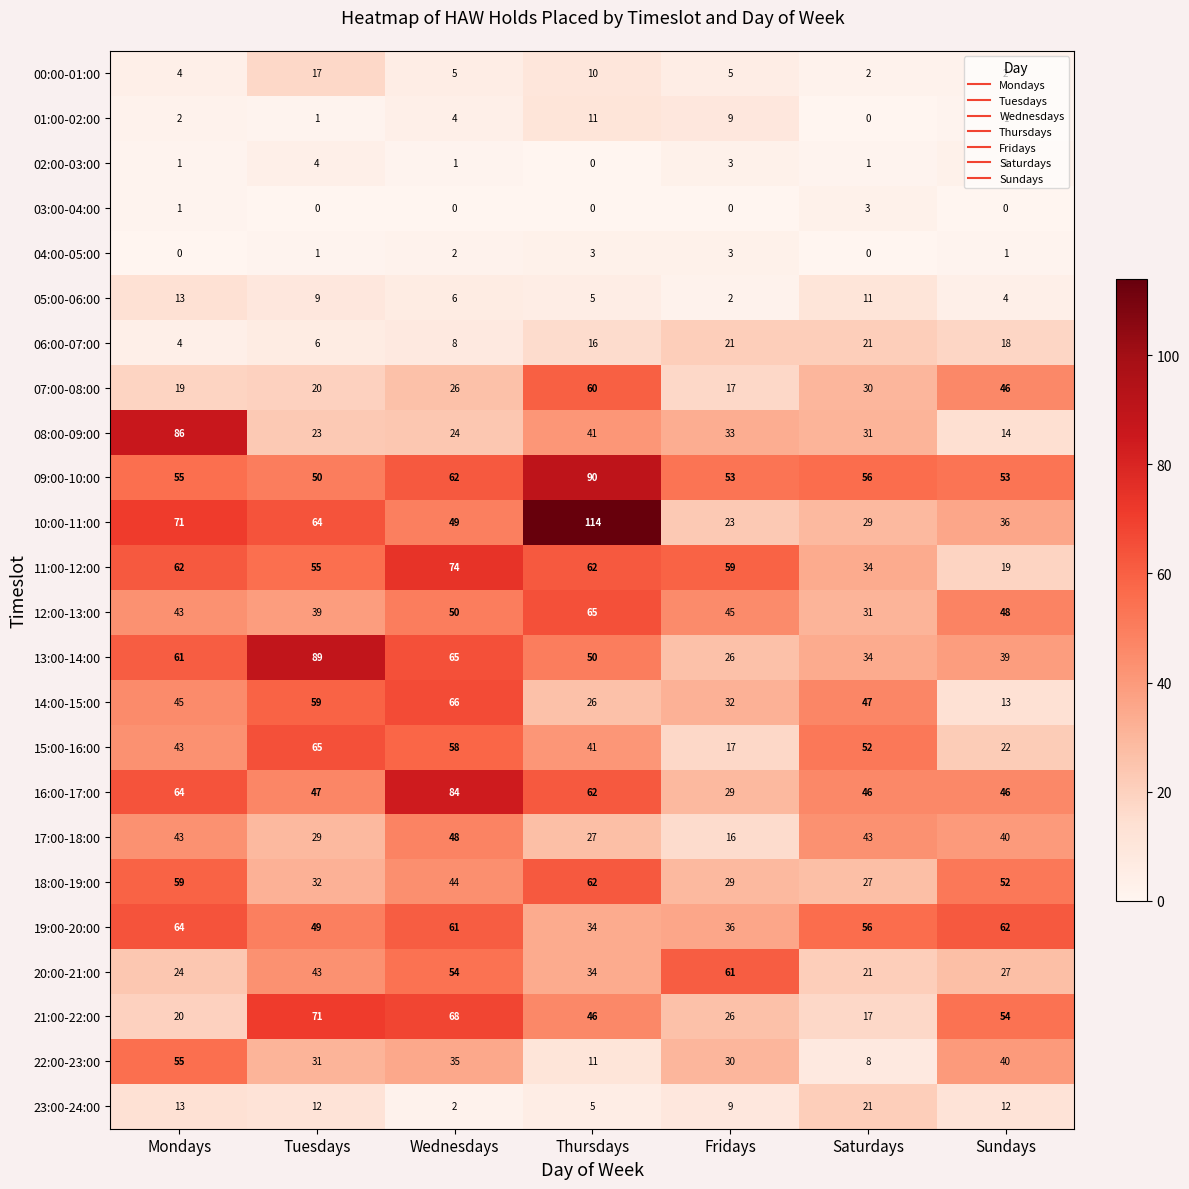

What is the total value across all series at Saturdays?

621